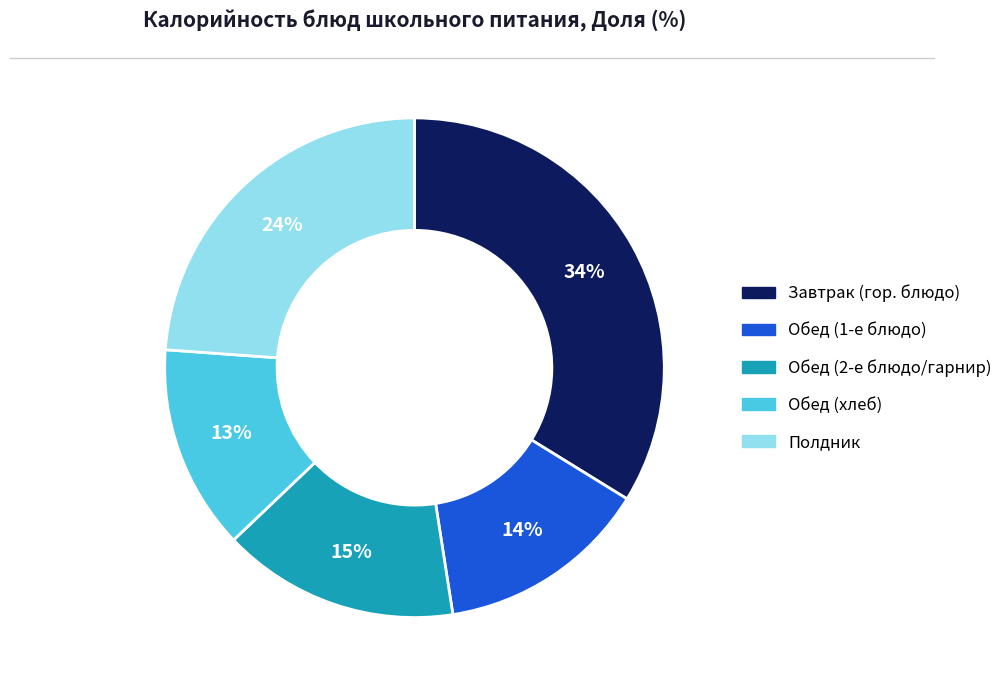

Do Полдник and Обед (2-е блюдо/гарнир) together represent more than half of the pie?

No